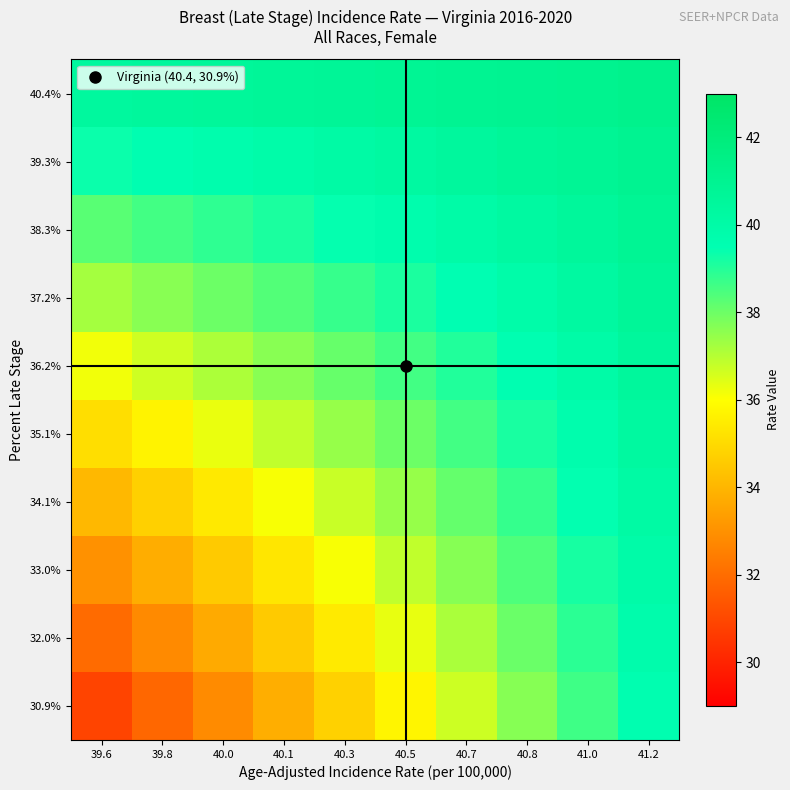

Reading left to right, what are all the values shown in this chart?

30.9%: 39.6=30.9	39.8=31.9	40.0=32.8	40.1=33.8	40.3=34.8	40.5=35.7	40.7=36.7	40.8=37.7	41.0=38.6	41.2=39.6
32.0%: 39.6=32.0	39.8=32.8	40.0=33.7	40.1=34.6	40.3=35.4	40.5=36.3	40.7=37.2	40.8=38.0	41.0=38.9	41.2=39.8
33.0%: 39.6=33.0	39.8=33.8	40.0=34.6	40.1=35.3	40.3=36.1	40.5=36.9	40.7=37.6	40.8=38.4	41.0=39.2	41.2=40.0
34.1%: 39.6=34.1	39.8=34.7	40.0=35.4	40.1=36.1	40.3=36.8	40.5=37.4	40.7=38.1	40.8=38.8	41.0=39.5	41.2=40.1
35.1%: 39.6=35.1	39.8=35.7	40.0=36.3	40.1=36.9	40.3=37.4	40.5=38.0	40.7=38.6	40.8=39.2	41.0=39.7	41.2=40.3
36.2%: 39.6=36.2	39.8=36.7	40.0=37.1	40.1=37.6	40.3=38.1	40.5=38.6	40.7=39.1	40.8=39.5	41.0=40.0	41.2=40.5
37.2%: 39.6=37.2	39.8=37.6	40.0=38.0	40.1=38.4	40.3=38.8	40.5=39.1	40.7=39.5	40.8=39.9	41.0=40.3	41.2=40.7
38.3%: 39.6=38.3	39.8=38.6	40.0=38.9	40.1=39.1	40.3=39.4	40.5=39.7	40.7=40.0	40.8=40.3	41.0=40.6	41.2=40.8
39.3%: 39.6=39.3	39.8=39.5	40.0=39.7	40.1=39.9	40.3=40.1	40.5=40.3	40.7=40.5	40.8=40.6	41.0=40.8	41.2=41.0
40.4%: 39.6=40.4	39.8=40.5	40.0=40.6	40.1=40.7	40.3=40.8	40.5=40.8	40.7=40.9	40.8=41.0	41.0=41.1	41.2=41.2